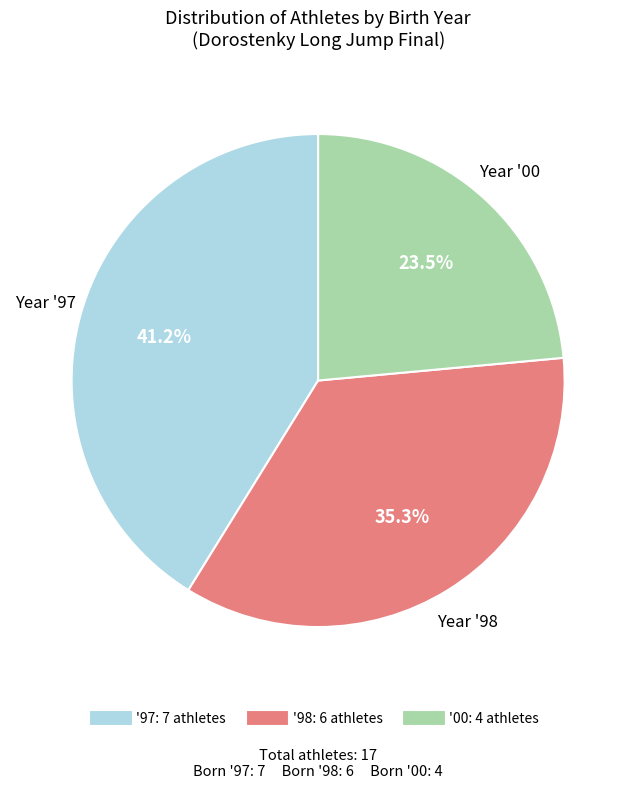

Is there any slice that represents more than half of the pie?

No